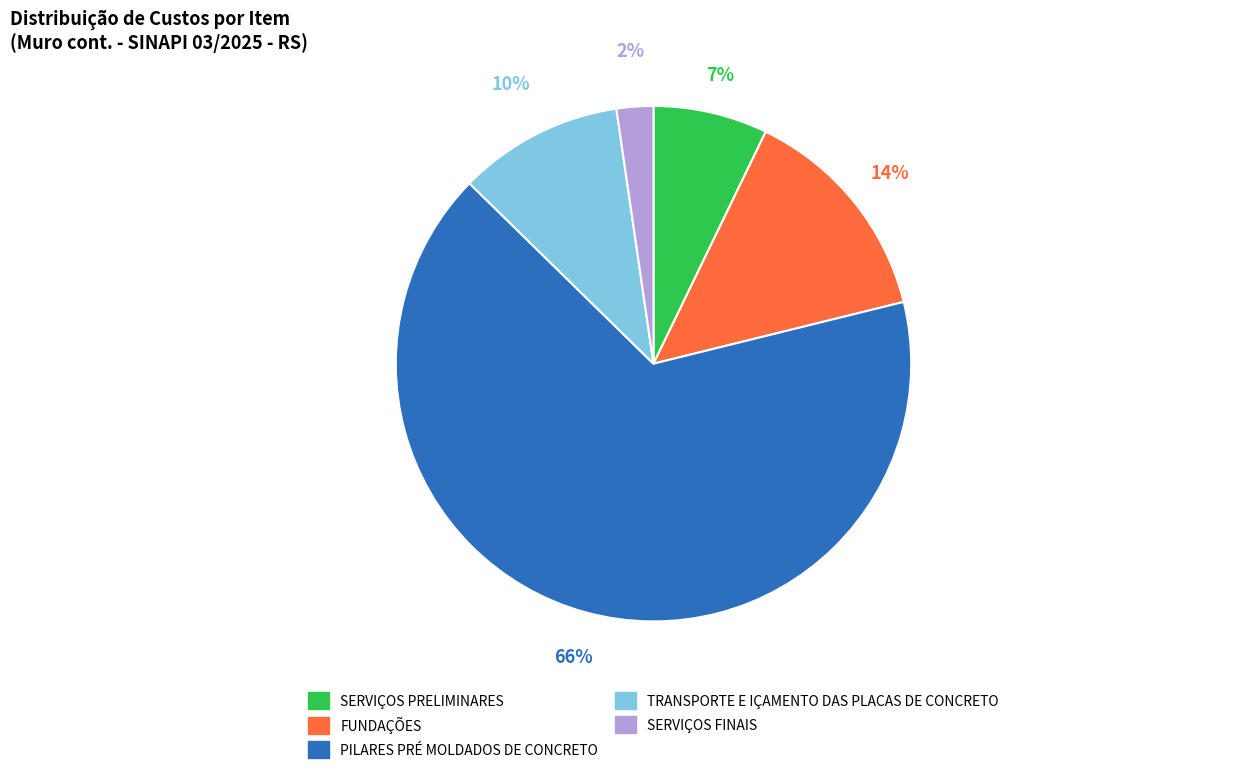

To the nearest percent, what is the difference between the TRANSPORTE E IÇAMENTO DAS PLACAS DE CONCRETO and SERVIÇOS PRELIMINARES slice percentages?

3%